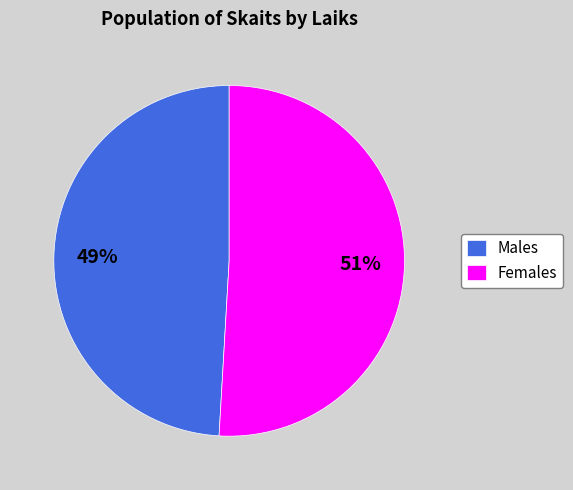

How many segments does this pie chart have?

2